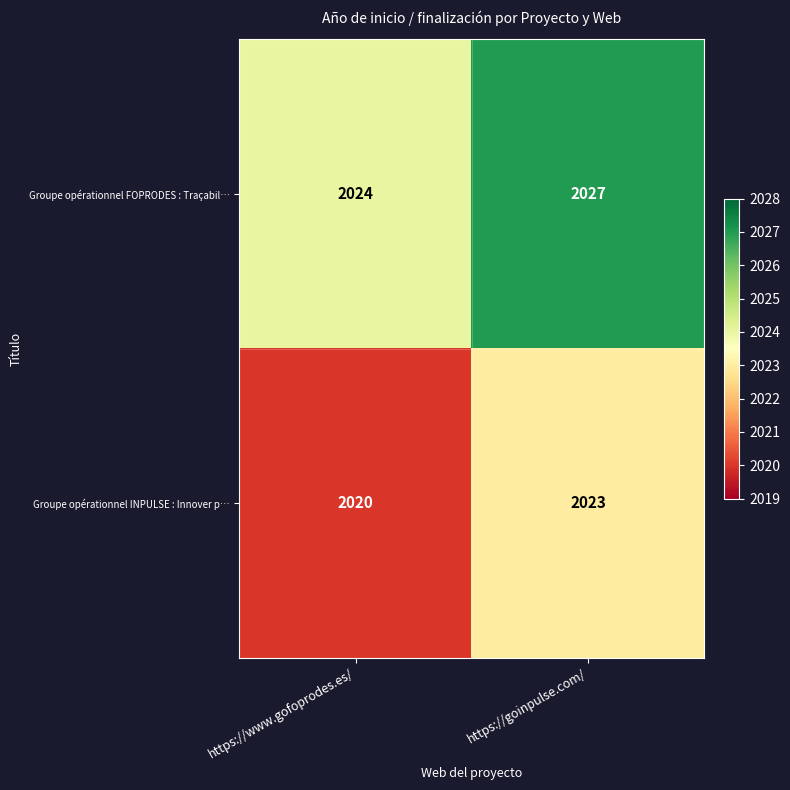

What is the difference between the maximum and minimum values in the Groupe opérationnel FOPRODES : Traçabil… series?

3